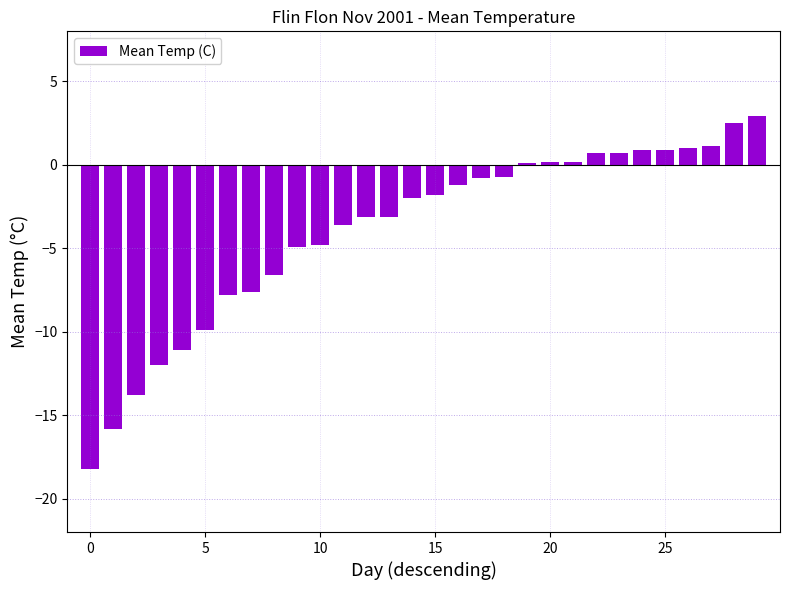

What is the smallest value displayed?

-18.2